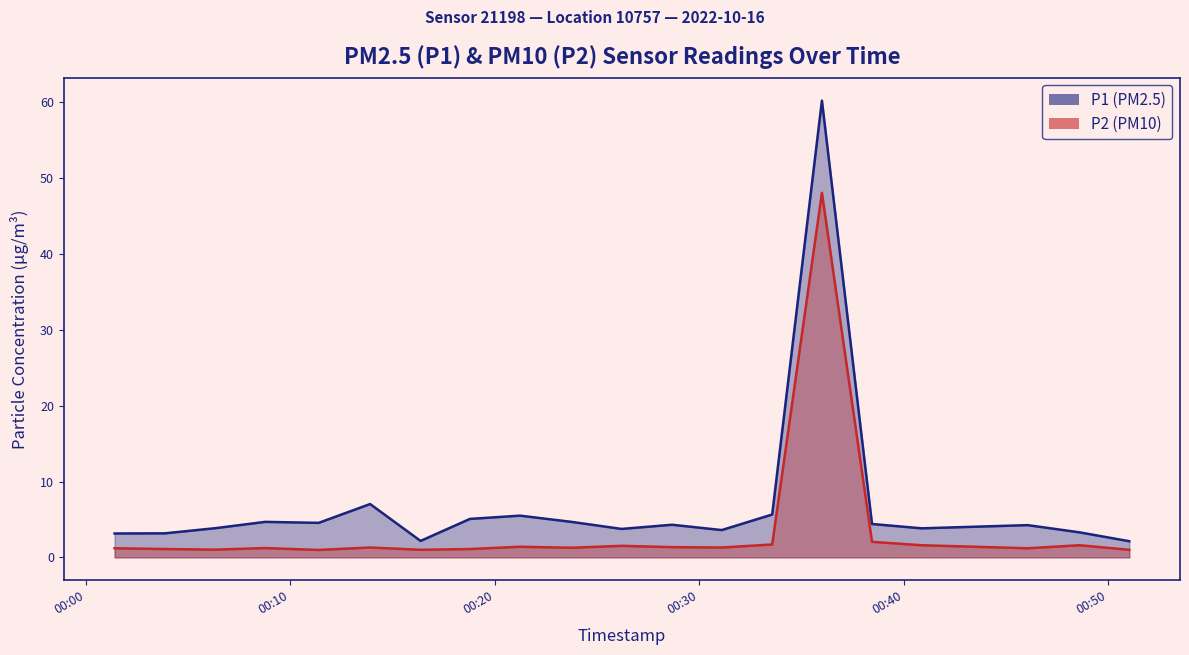

The P2 series shows 1.2 at 2022-10-16T00:46:04. True or false?

True